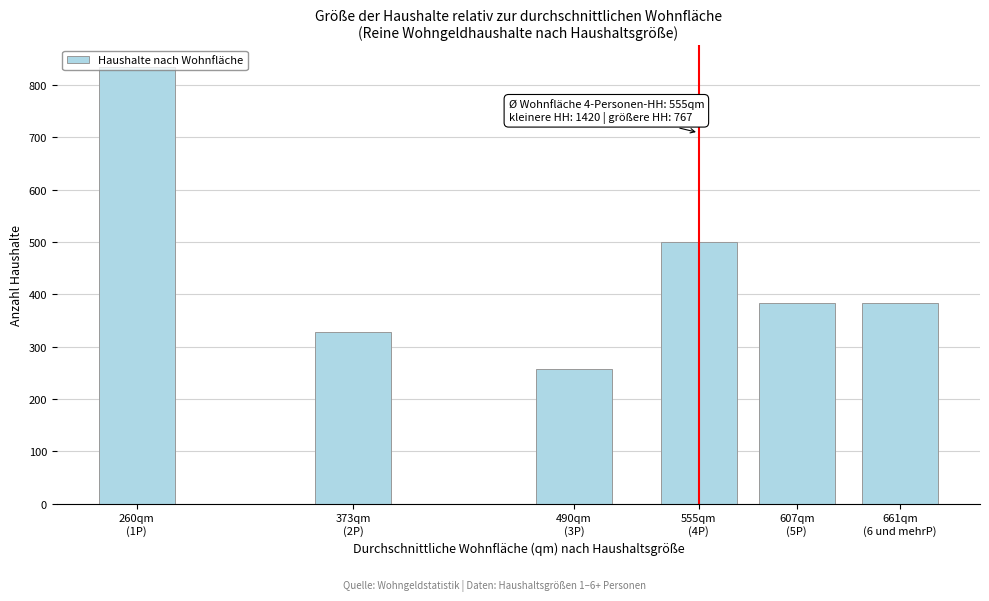

What is the difference between the second highest and minimum values?

243